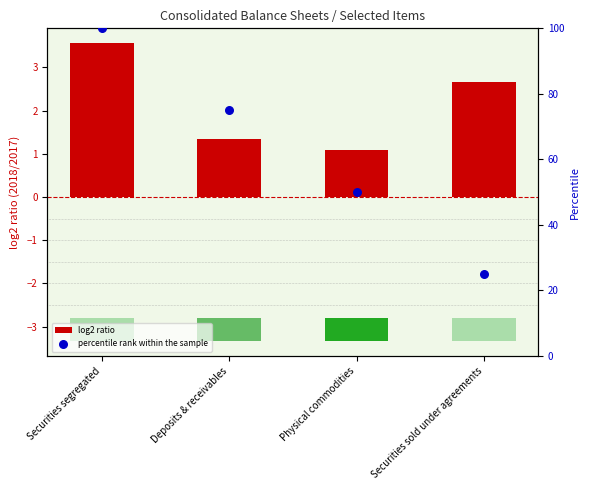

At which category is the sum across all series the highest?

Securities segregated